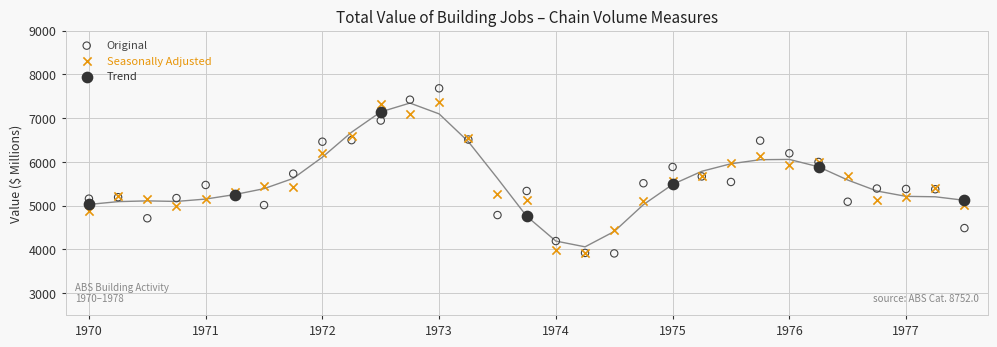

Which series has the widest spread of Y values?

Original